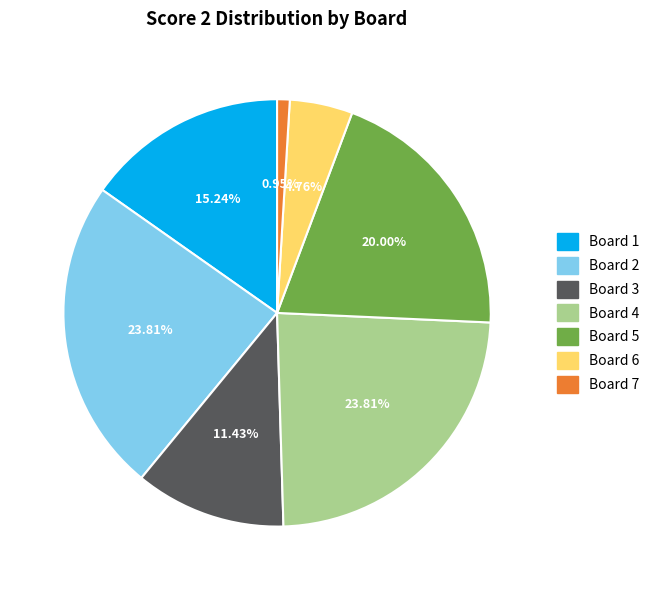

Approximately how many times larger is the value at Board 1 compared to Board 6?

3.2